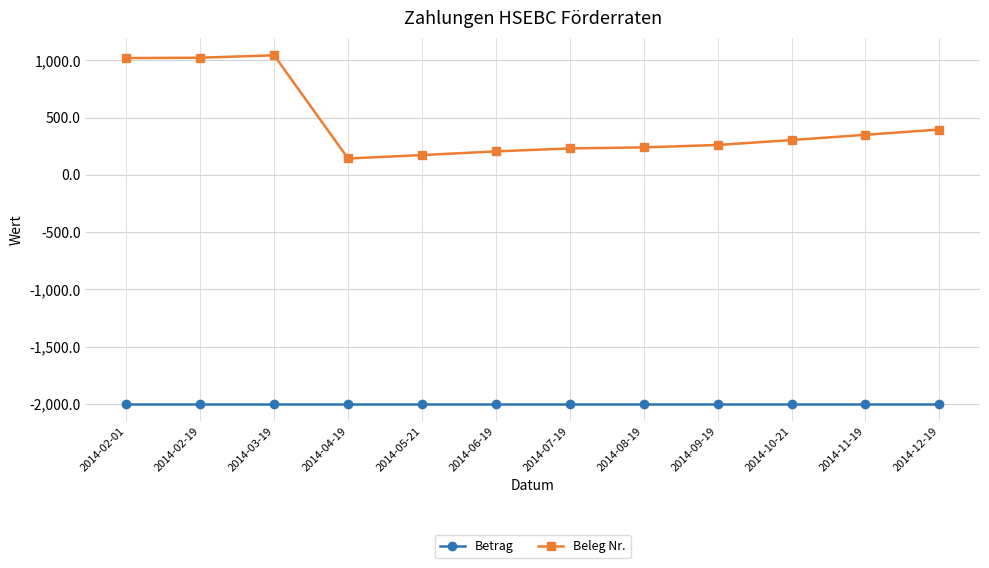

True or false: Beleg Nr. and Betrag cross at least once.

False